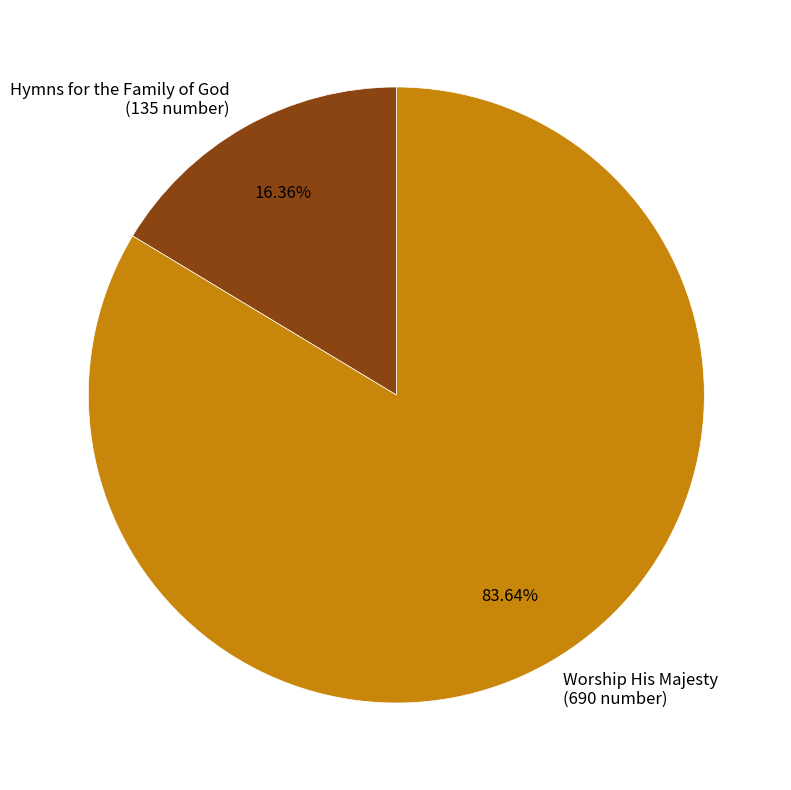

True or false: Hymns for the Family of God accounts for 16% of the total.

True